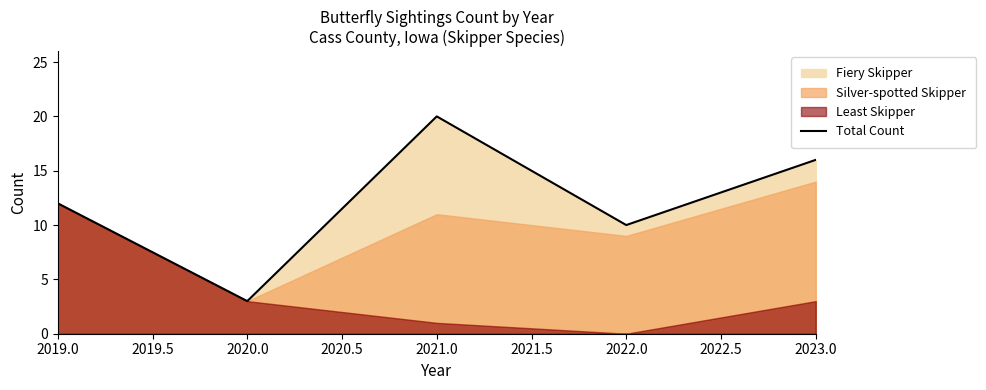

What is the maximum value shown in the chart?

20